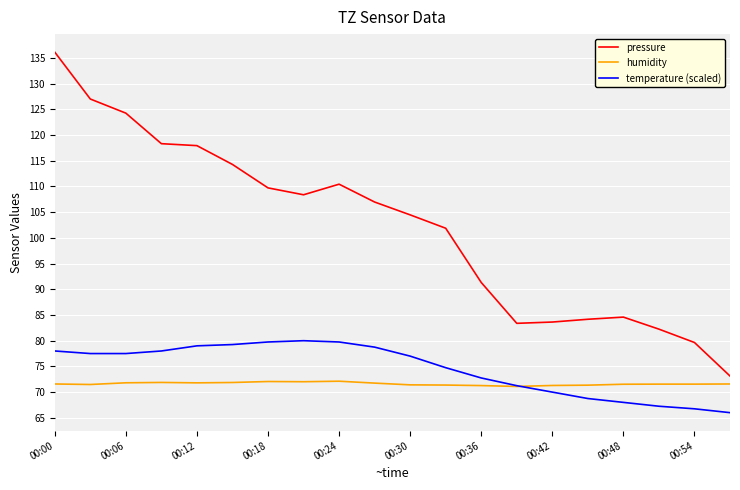

Which series has the largest total across all categories?

pressure